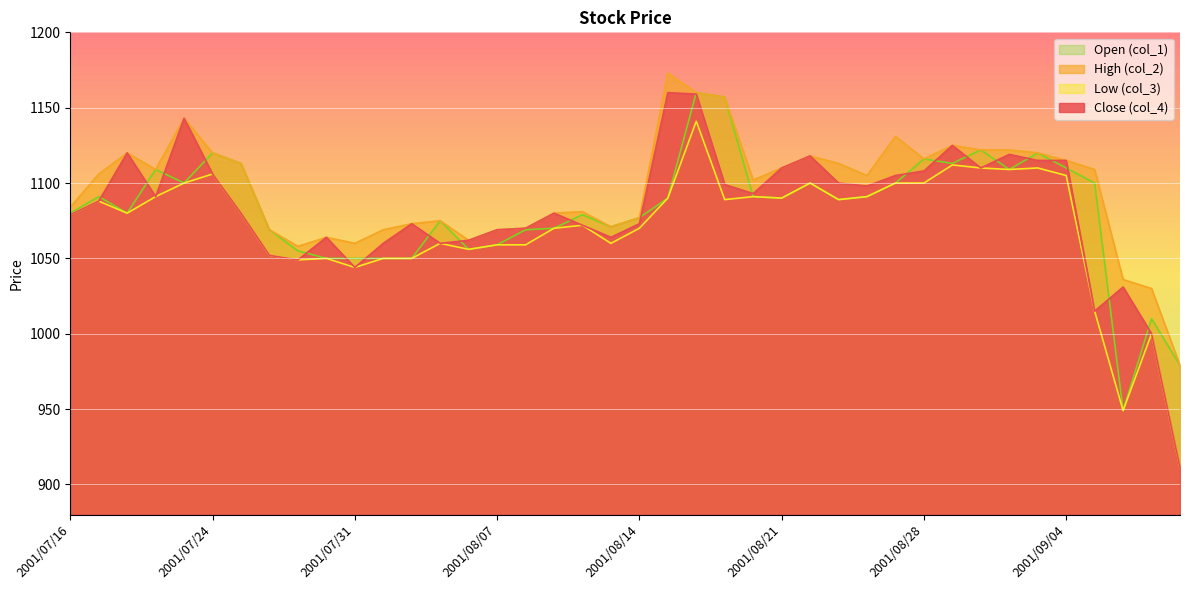

Reading left to right, what are all the values shown in this chart?

col_1: 1080	1091	1080	1109	1100	1120	1113	1069	1055	1050	1050	1050	1050	1075	1056	1059	1069	1070	1079	1071	1077	1090	1160	1157	1091	1090	1100	1089	1091	1100	1116	1113	1122	1109	1120	1110	1100	949	1010	979
col_2: 1084	1106	1120	1109	1143	1120	1113	1069	1058	1064	1060	1069	1073	1075	1062	1069	1070	1080	1081	1071	1077	1173	1160	1157	1102	1110	1118	1113	1105	1131	1116	1125	1122	1122	1120	1115	1109	1036	1030	979
col_3: 1079	1088	1080	1091	1100	1106	1080	1052	1049	1050	1044	1050	1050	1060	1056	1059	1059	1070	1072	1060	1070	1090	1141	1089	1091	1090	1100	1089	1091	1100	1100	1112	1110	1109	1110	1105	1015	949	1000	911
col_4: 1079	1088	1120	1091	1143	1106	1080	1052	1049	1064	1044	1060	1073	1060	1062	1069	1070	1080	1072	1064	1073	1160	1159	1099	1093	1110	1118	1100	1098	1105	1108	1125	1110	1119	1115	1115	1015	1031	1000	911